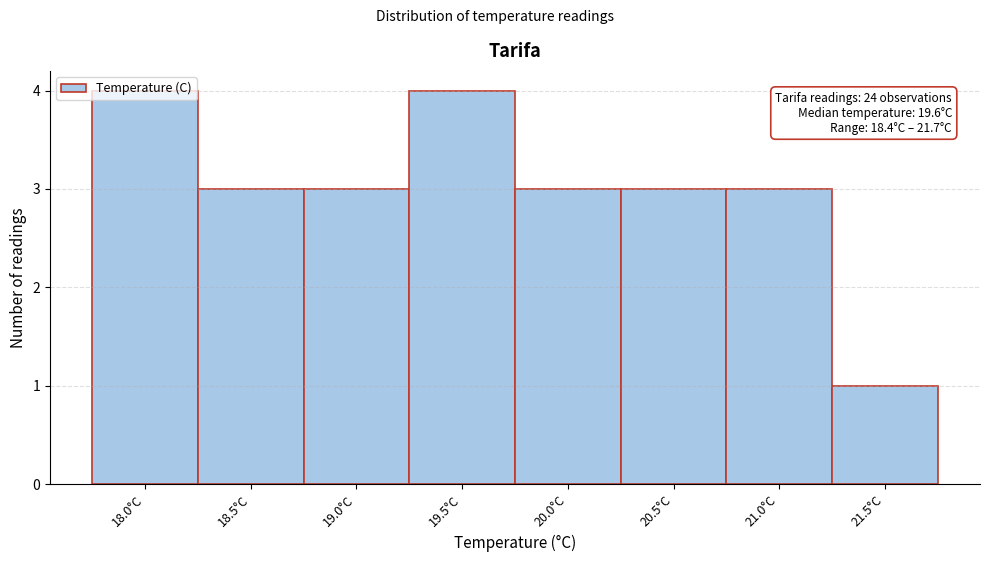

The value at 20.0°C is 3. True or false?

True